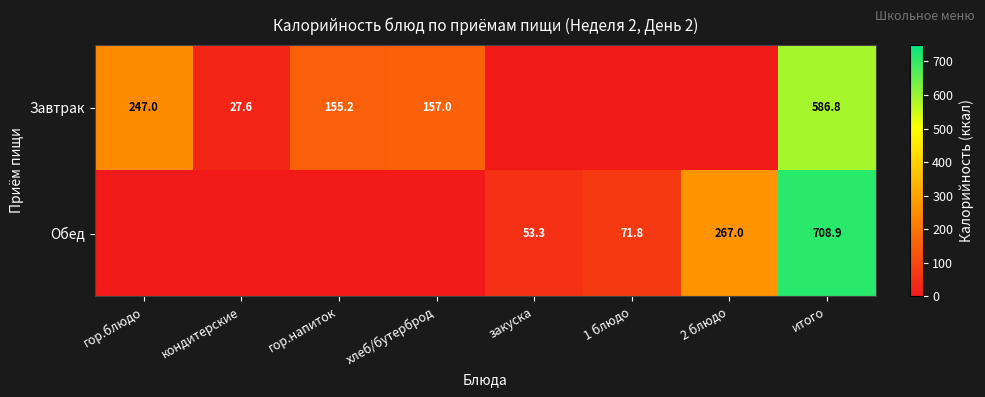

What is the total value across all series at 2 блюдо?

267.0